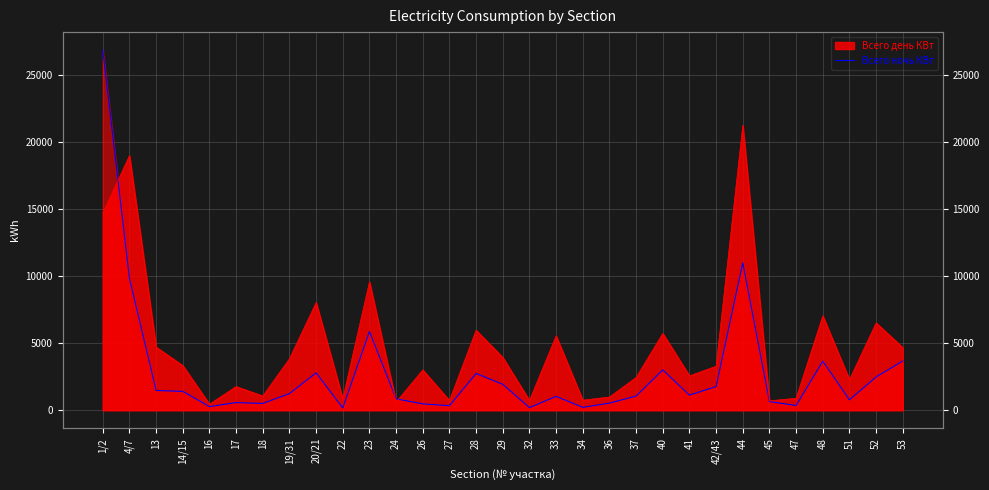

What position from the left is 14/15?

4